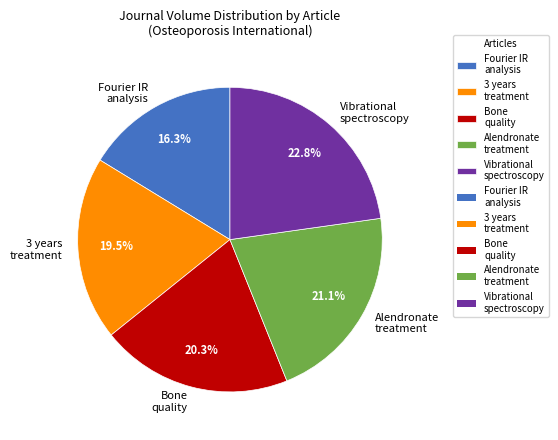

What is the smallest slice in the pie chart?

Fourier IR analysis